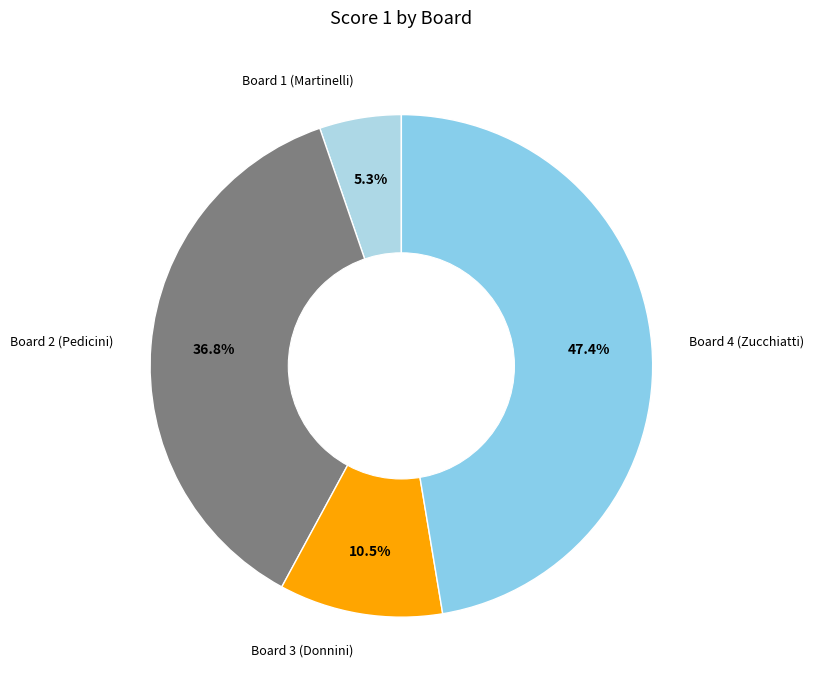

Which category has the smallest portion of the pie?

Board 1 (Martinelli)